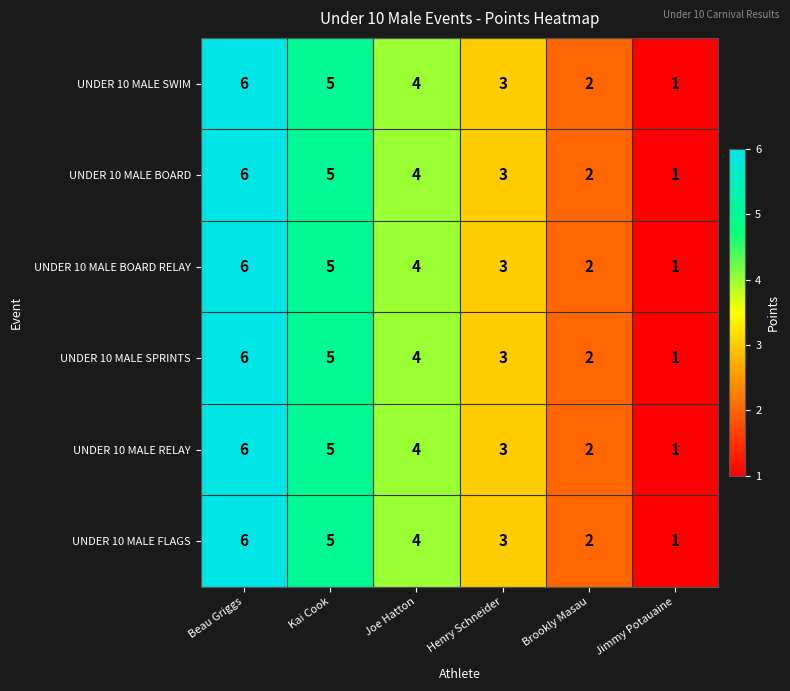

What is the smallest value displayed?

1